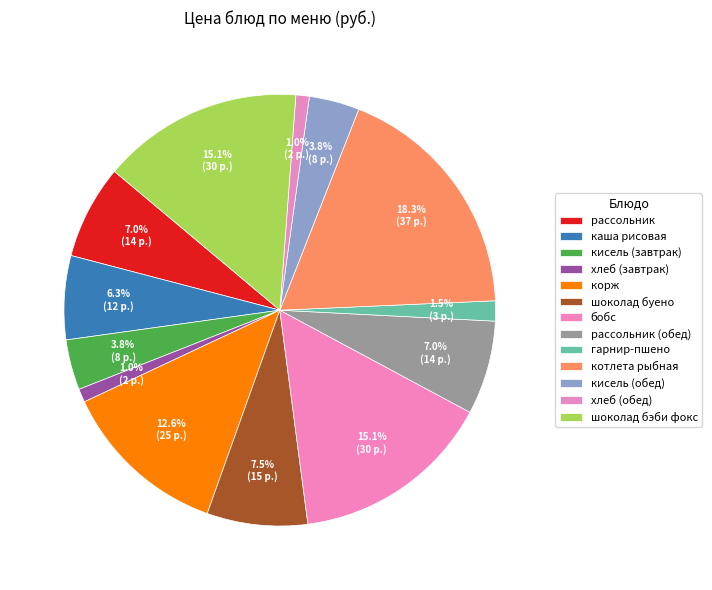

Count the number of slices in the pie.

13